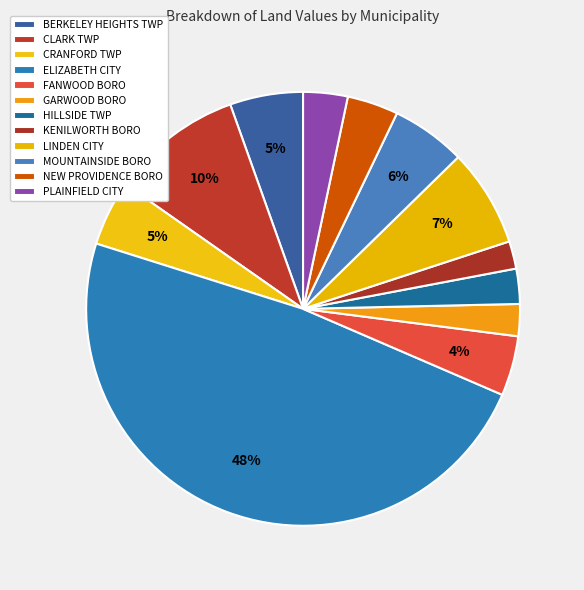

Count the number of slices in the pie.

12